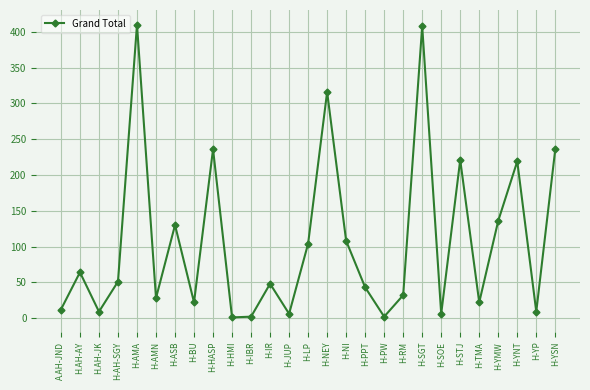

Is this an area chart (filled region under the line)?

No